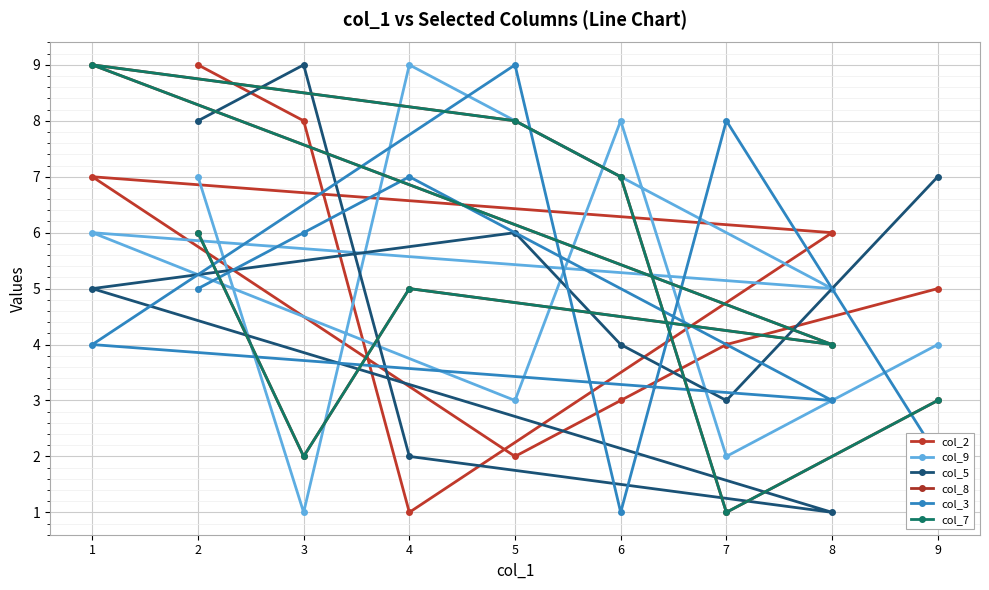

The col_7 series shows 4 at 8. True or false?

True